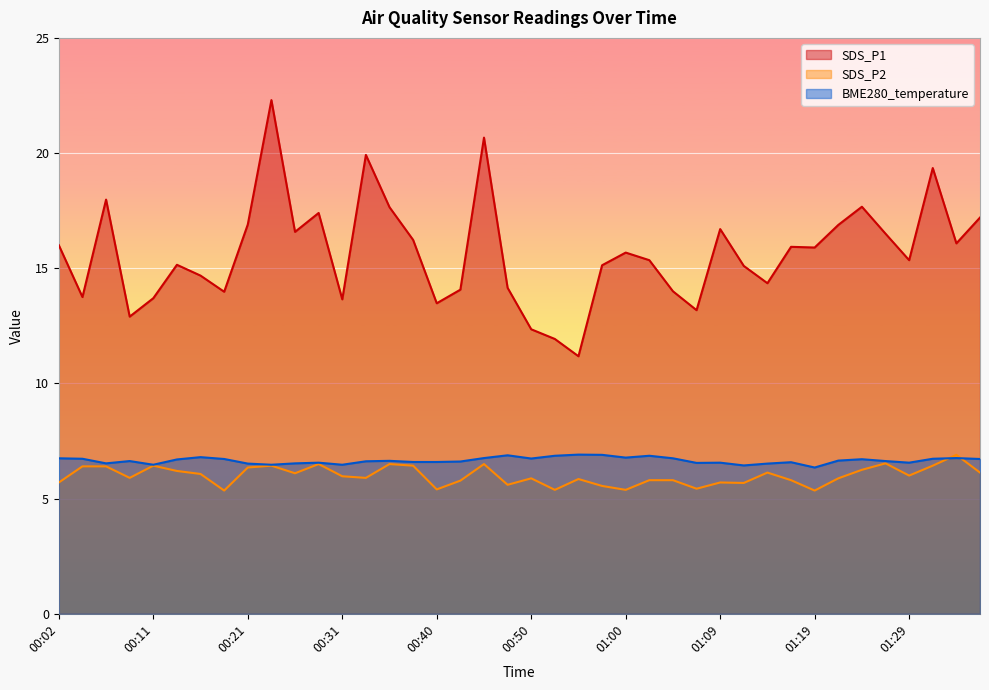

What position from the right is 00:28?

29